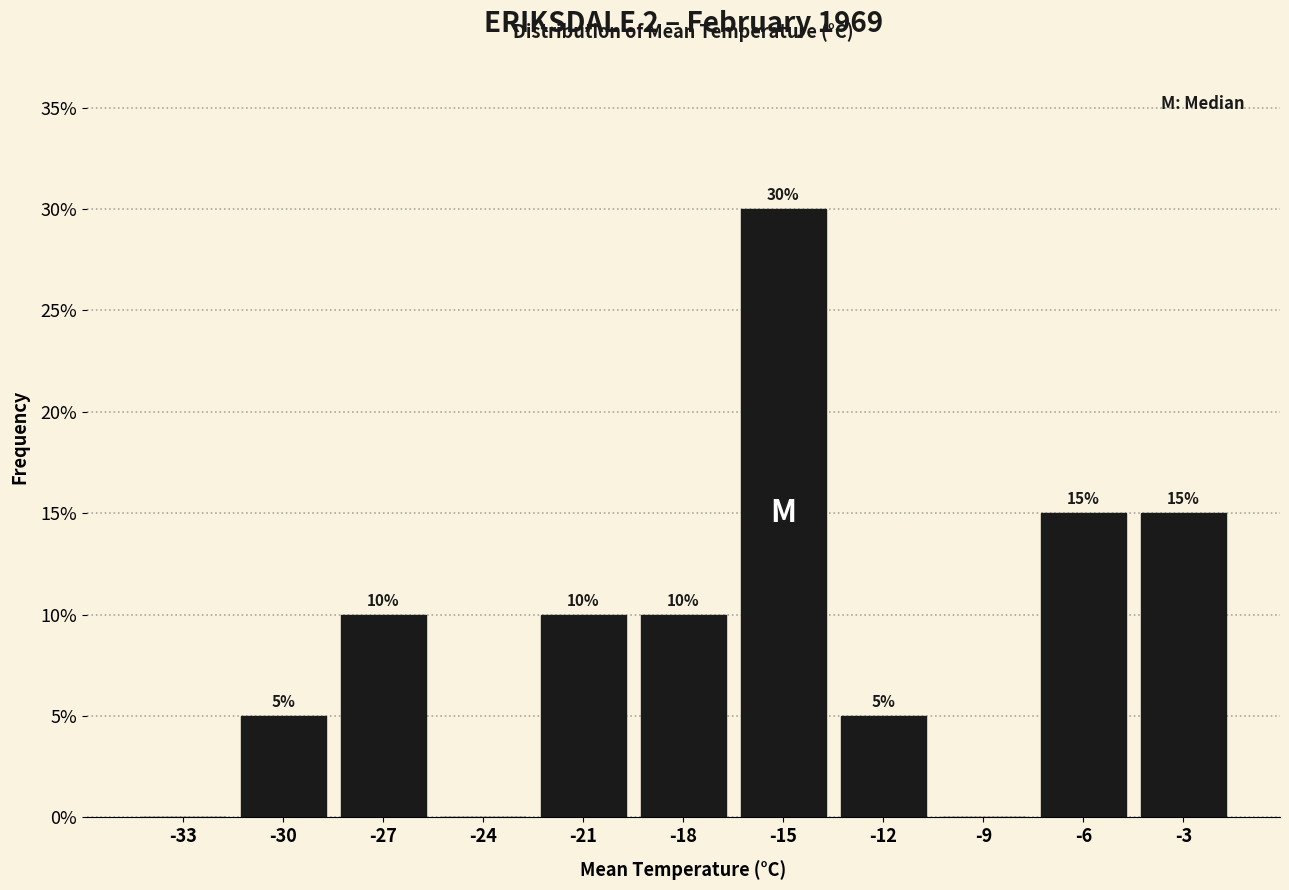

Reading left to right, transcribe all the data shown in this chart.

-33=0	-30=5	-27=10	-24=0	-21=10	-18=10	-15=30	-12=5	-9=0	-6=15	-3=15